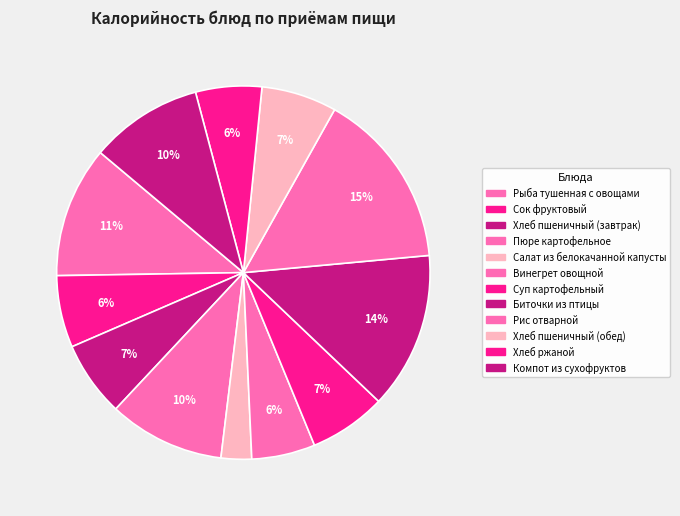

What portion of the pie excludes Рыба тушенная с овощами?

88.6%